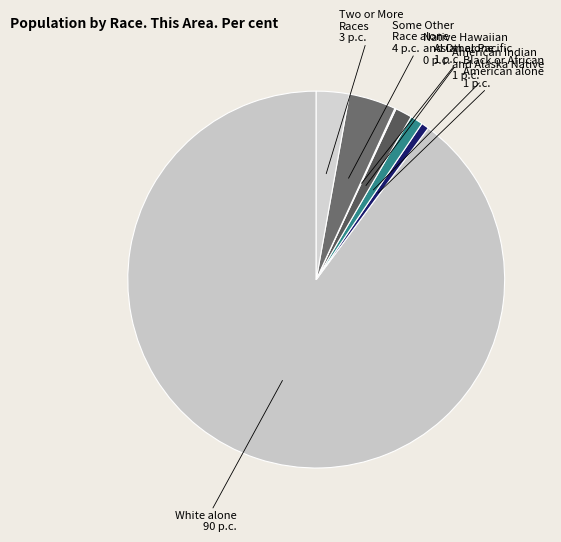

Which slice is the largest?

White alone